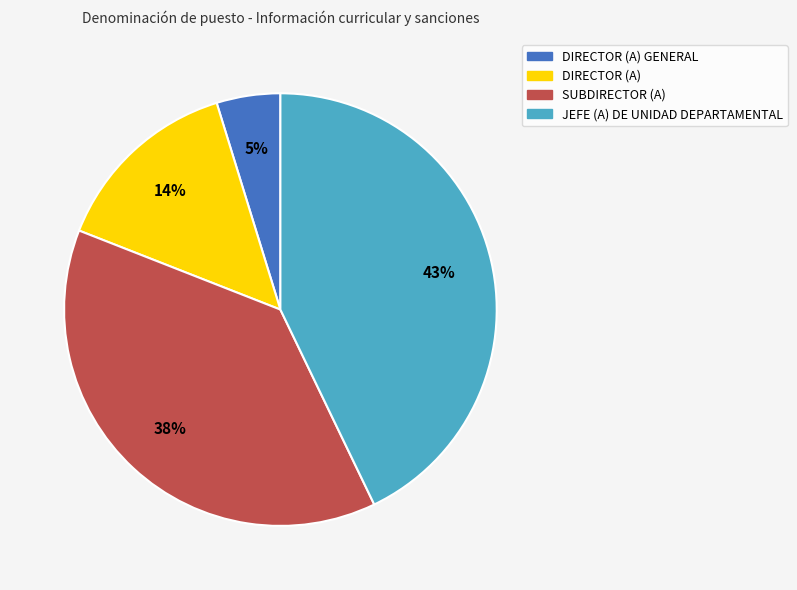

To the nearest percent, what portion does JEFE (A) DE UNIDAD DEPARTAMENTAL represent?

43%